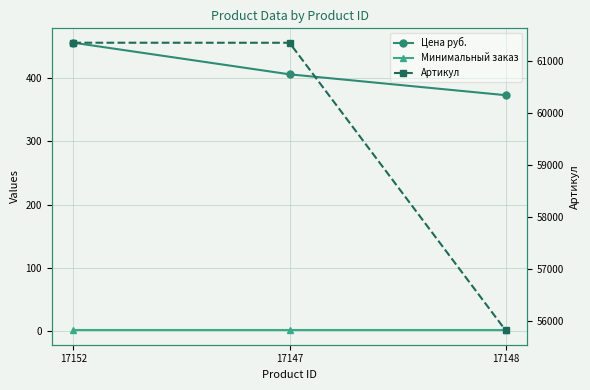

How many data points does each series have?

3